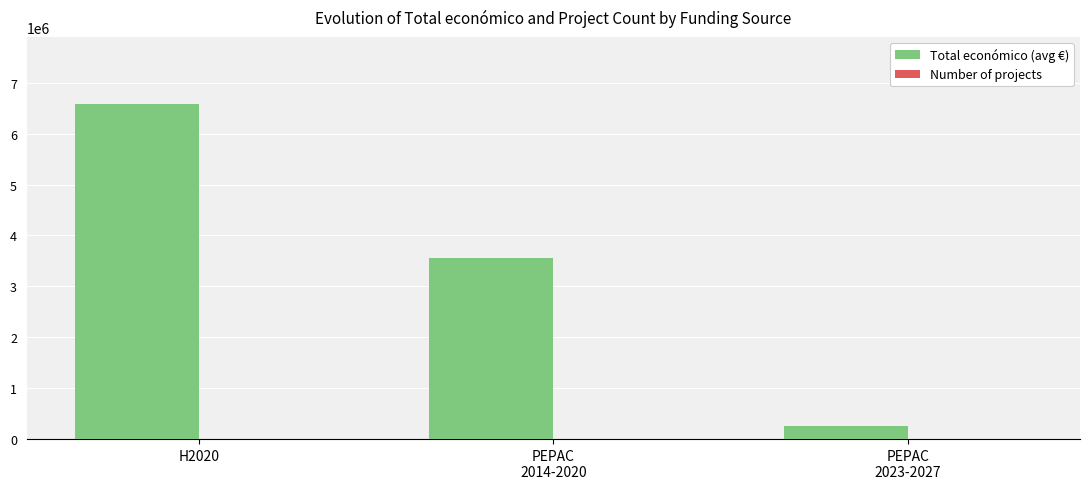

Which category has the highest value in the Total económico (avg €) series?

H2020